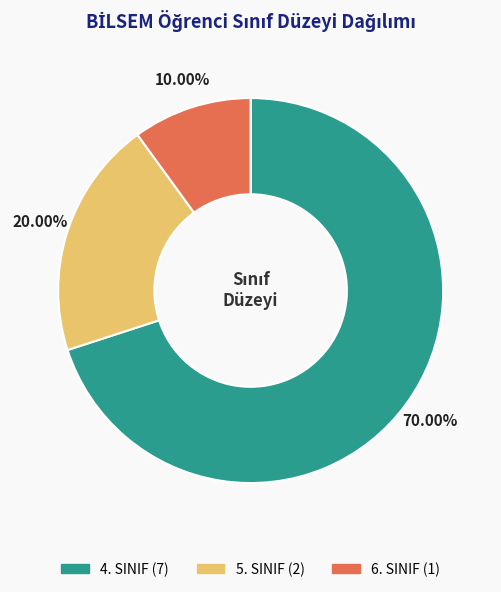

Count the number of slices in the pie.

3